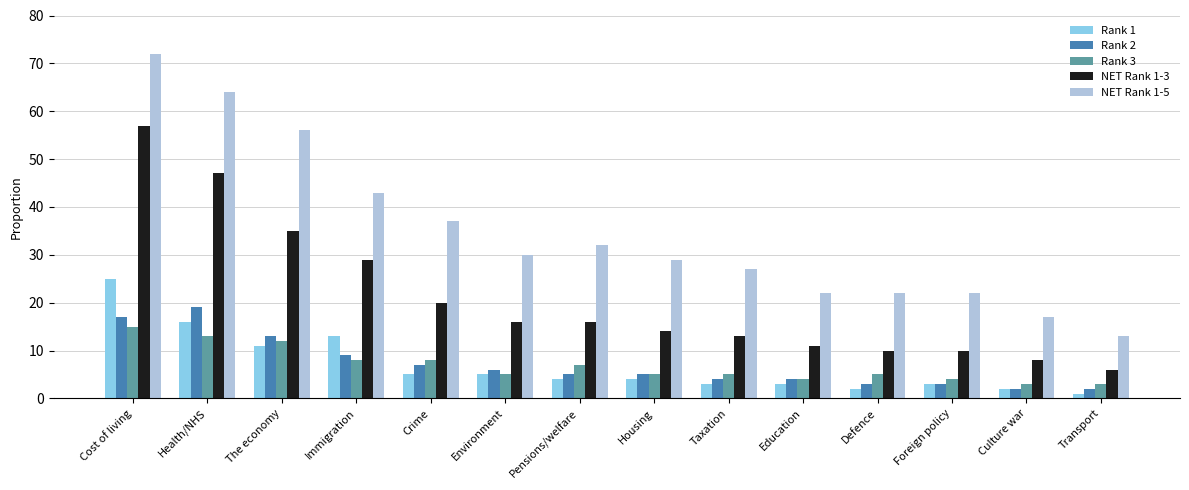

What is the lowest value of the Rank 3 series?

3.0